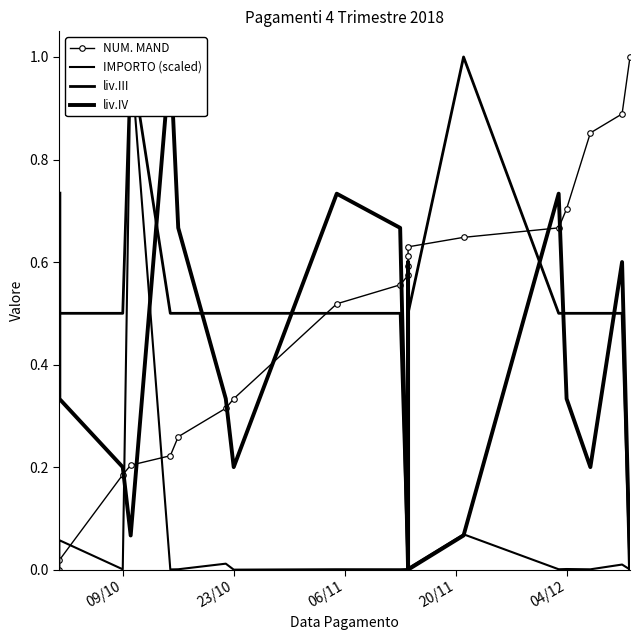

What position from the left is 20/11?

4